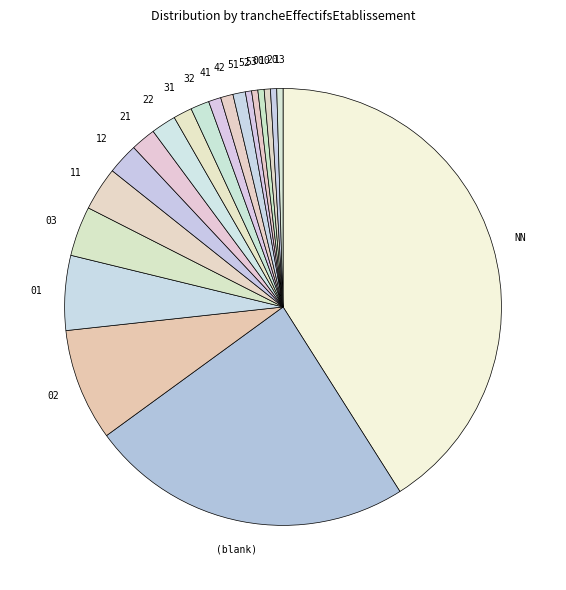

How many segments does this pie chart have?

20